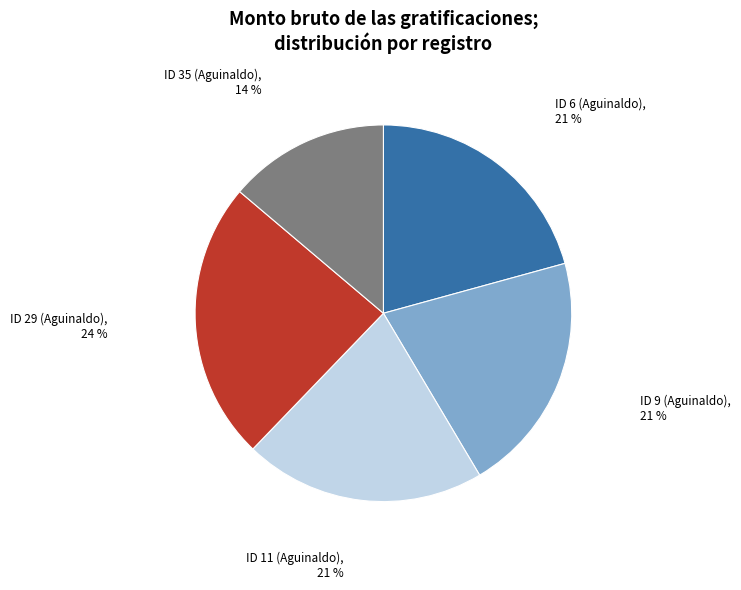

To the nearest percent, what percentage of the pie is ID 6 (Aguinaldo)?

21%